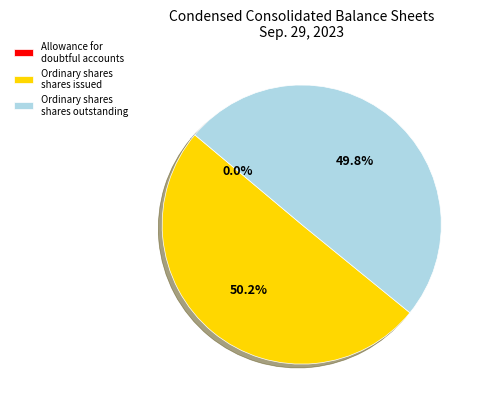

Do Ordinary shares shares outstanding and Ordinary shares shares issued together represent more than half of the pie?

Yes